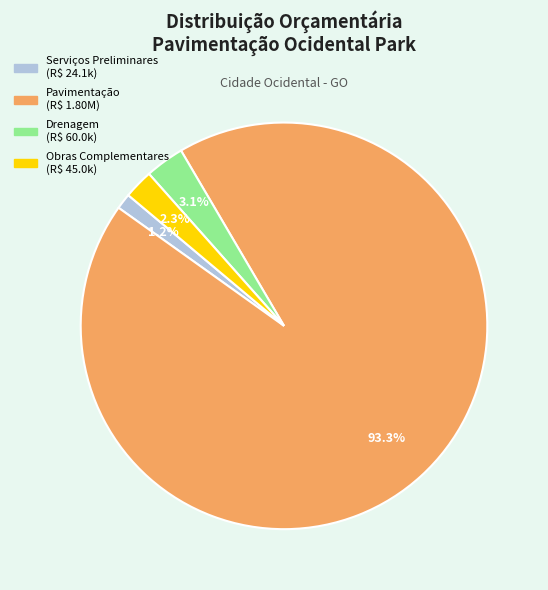

Is the sum of Serviços Preliminares and Pavimentação greater than half?

Yes